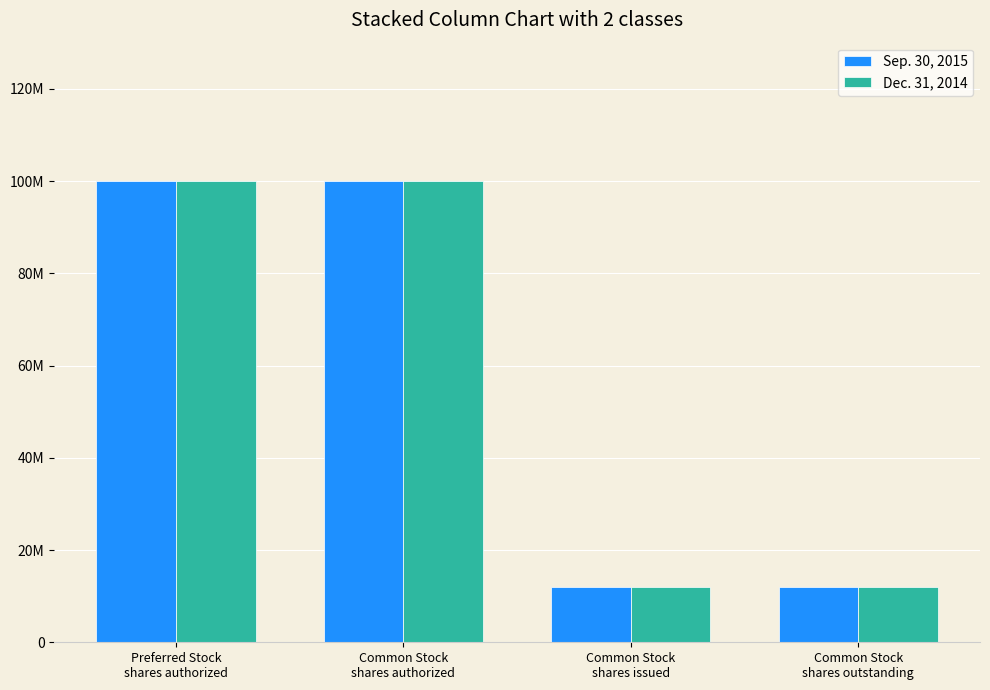

Which series has the largest total across all categories?

Sep. 30, 2015